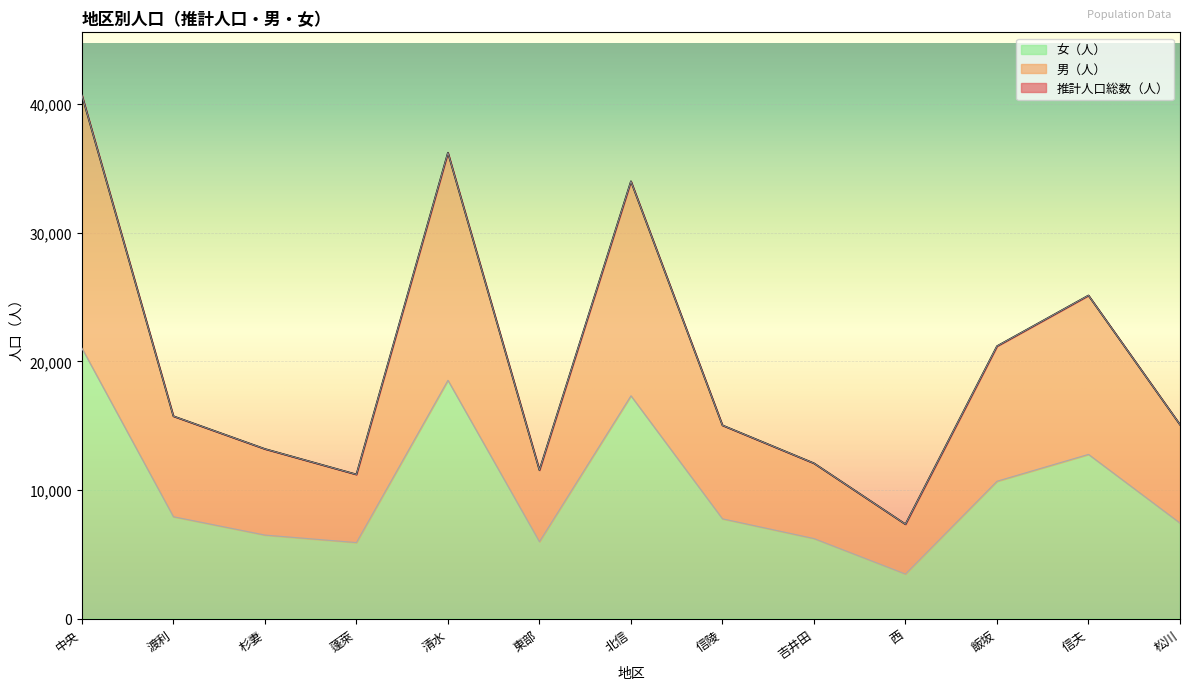

True or false: 女（人） has a value of 10456 at 蓬萊.

False